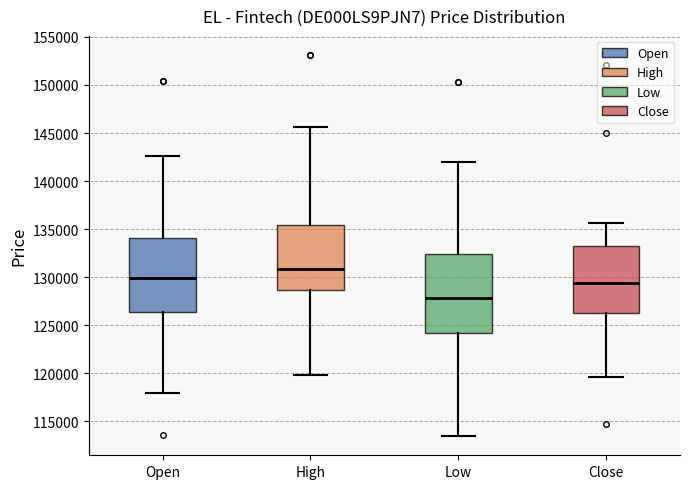

Reading left to right, transcribe this box plot: for each box, give where its median line is, the range the box spans, and where its two whiskers end, as read against the y-axis. The values are not printed on the chart, so give them approximately, as read against the axis.

Open: median 130000, box 126500 to 134000, whiskers 118000 to 142500
High: median 131000, box 128500 to 135500, whiskers 120000 to 145500
Low: median 128000, box 124000 to 132500, whiskers 113500 to 142000
Close: median 129500, box 126000 to 133500, whiskers 119500 to 135500